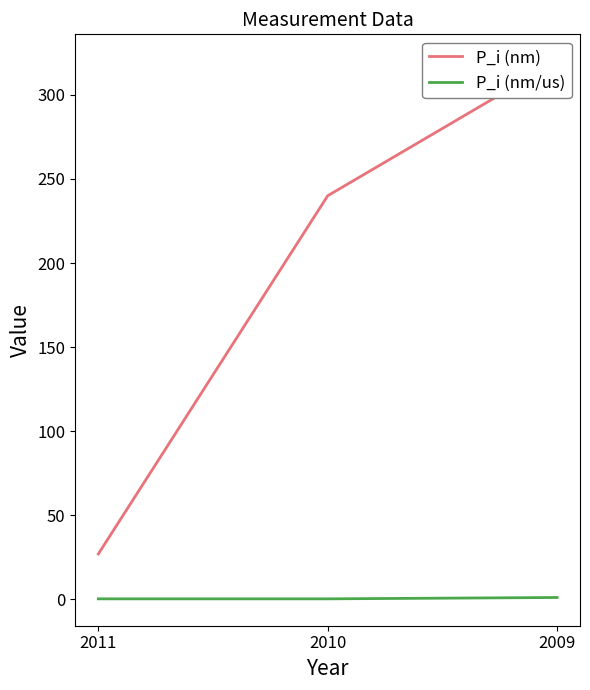

Which category has the highest value in the P_i (nm) series?

2009